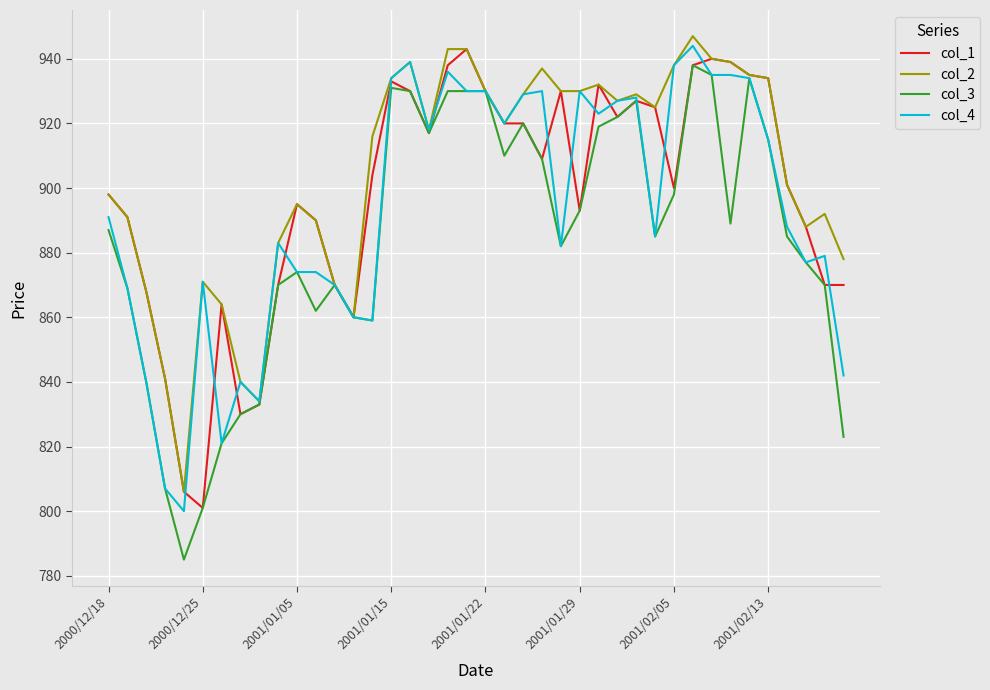

Which series has the largest range (max minus min)?

col_3